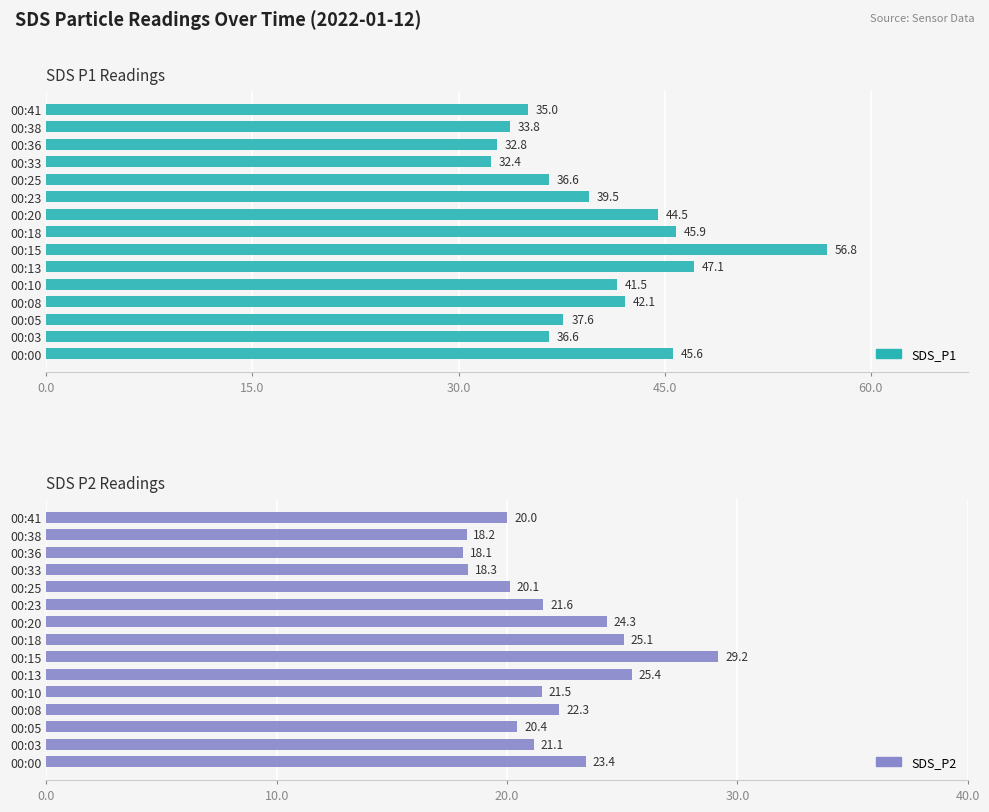

How many data points in SDS_P1 are above 39?

8